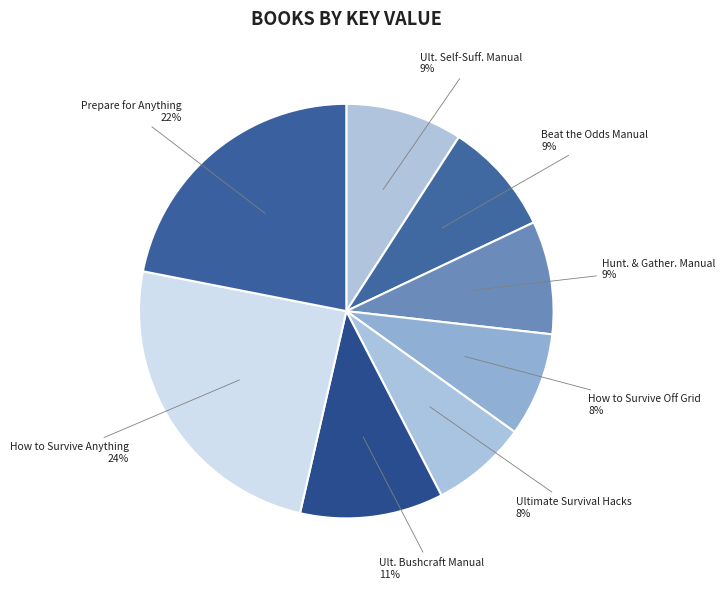

To the nearest percent, what percentage of the pie is How to Survive Off Grid?

8%